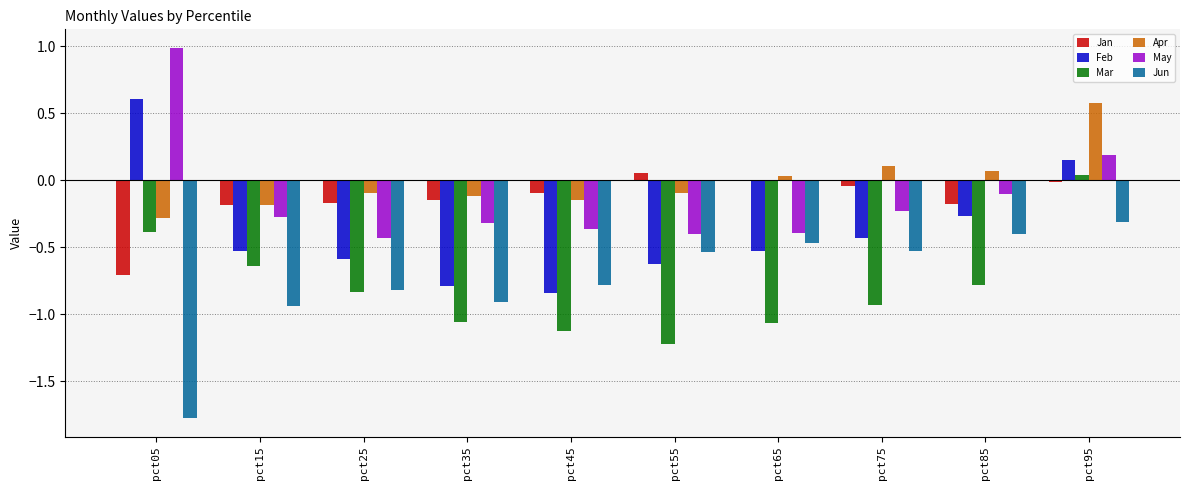

Is the value of Jun at pct15 greater than the value of Jan at pct25?

No